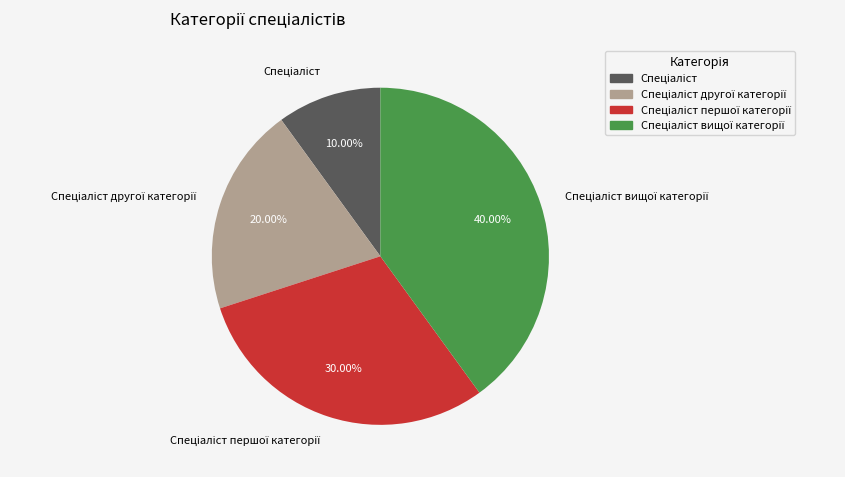

Does any single category account for the majority?

No